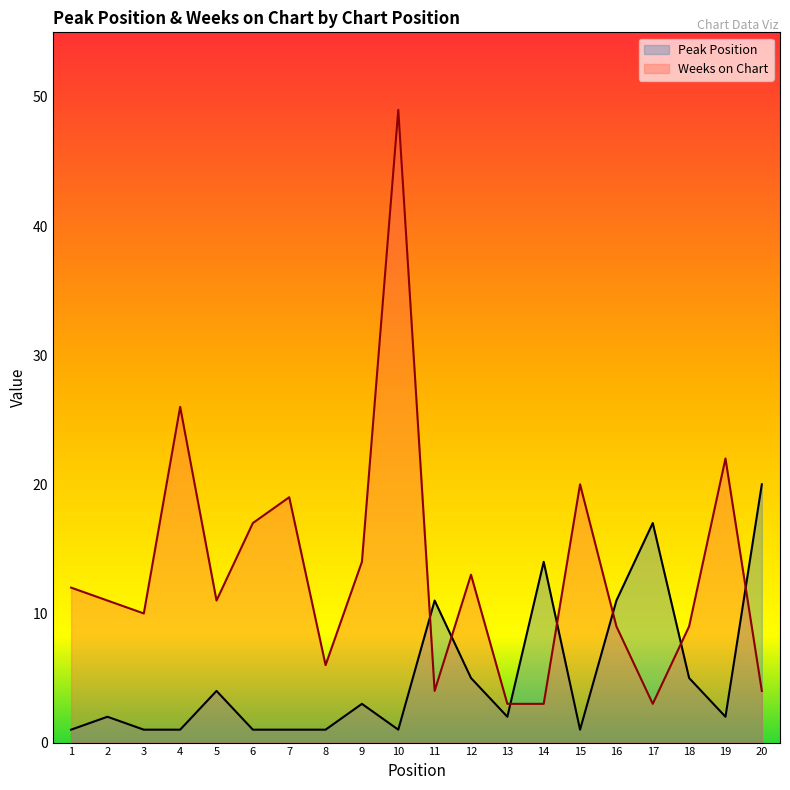

What is the value of the Peak Position point at the 15th from the left?

1